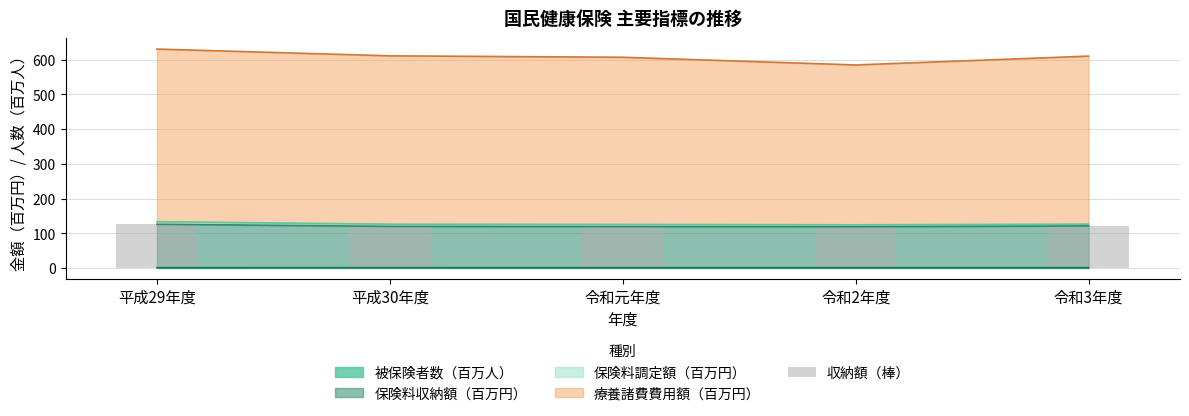

What is the smallest value displayed?

117.8